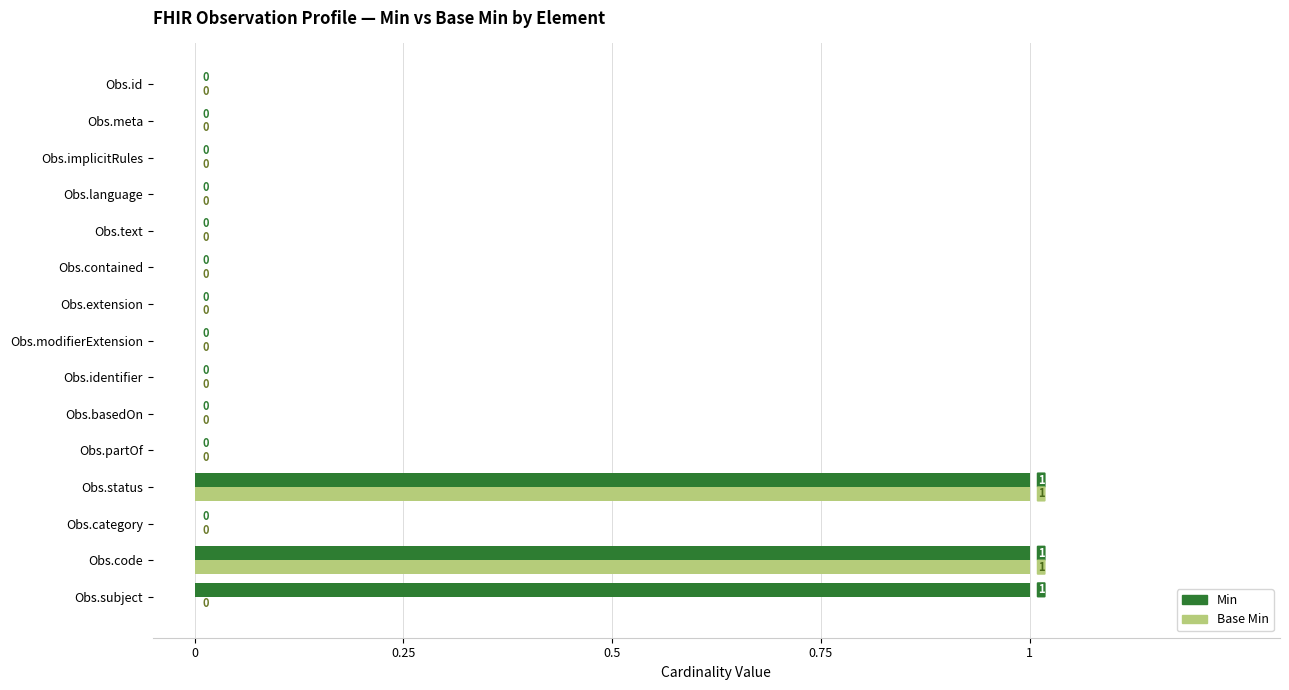

Which series has the largest total across all categories?

Min